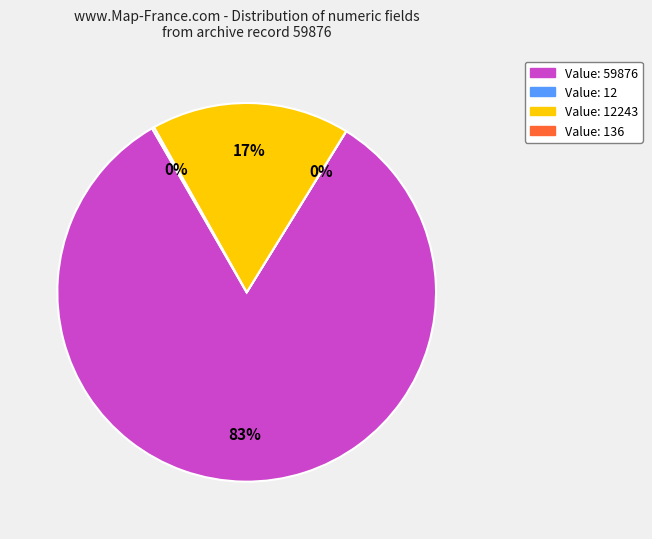

What is the largest slice in the pie chart?

Value: 59876